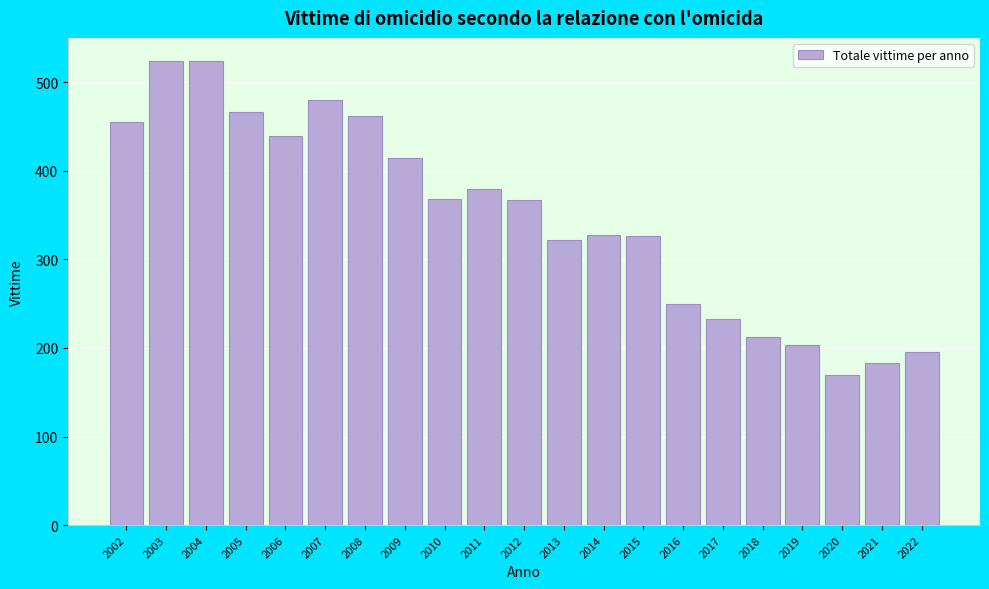

Which label corresponds to the smallest value in the chart?

2020